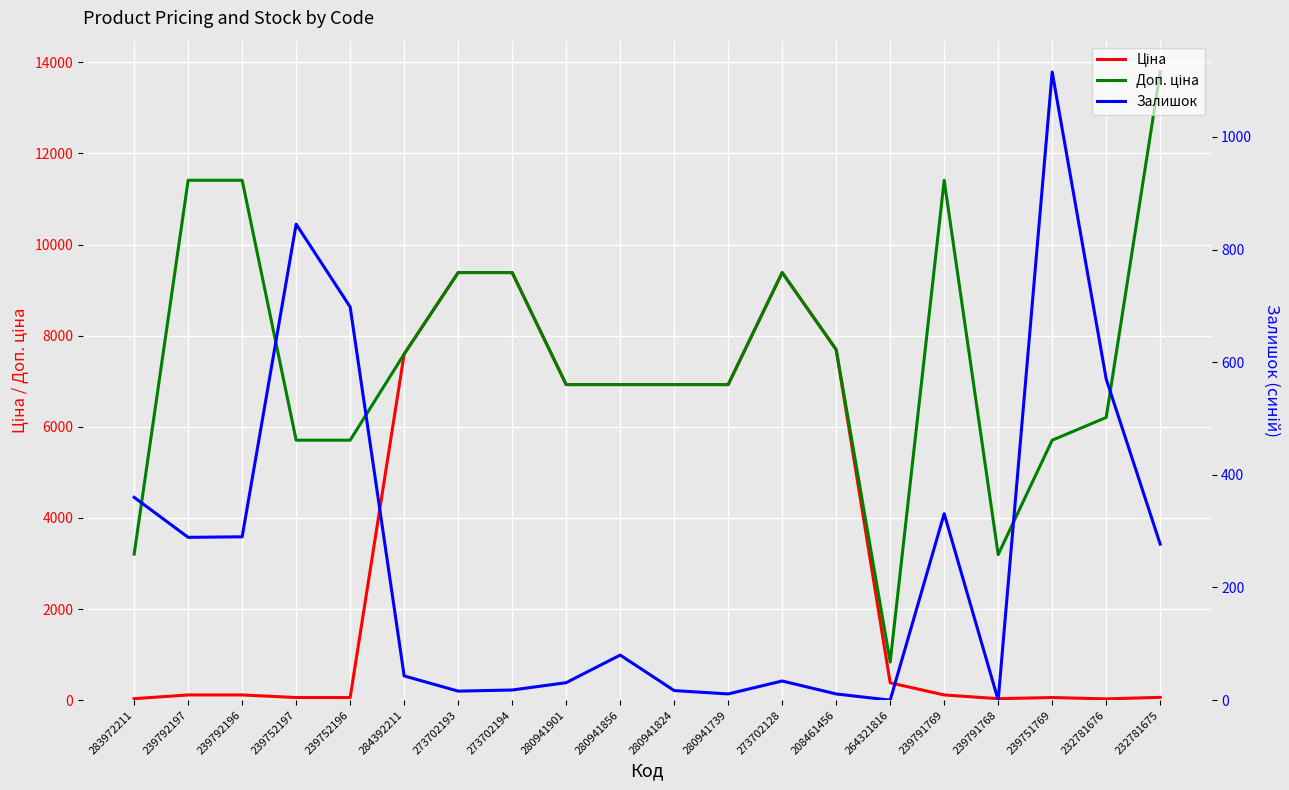

What are all the series names shown in the legend?

Ціна, Доп. ціна, Залишок